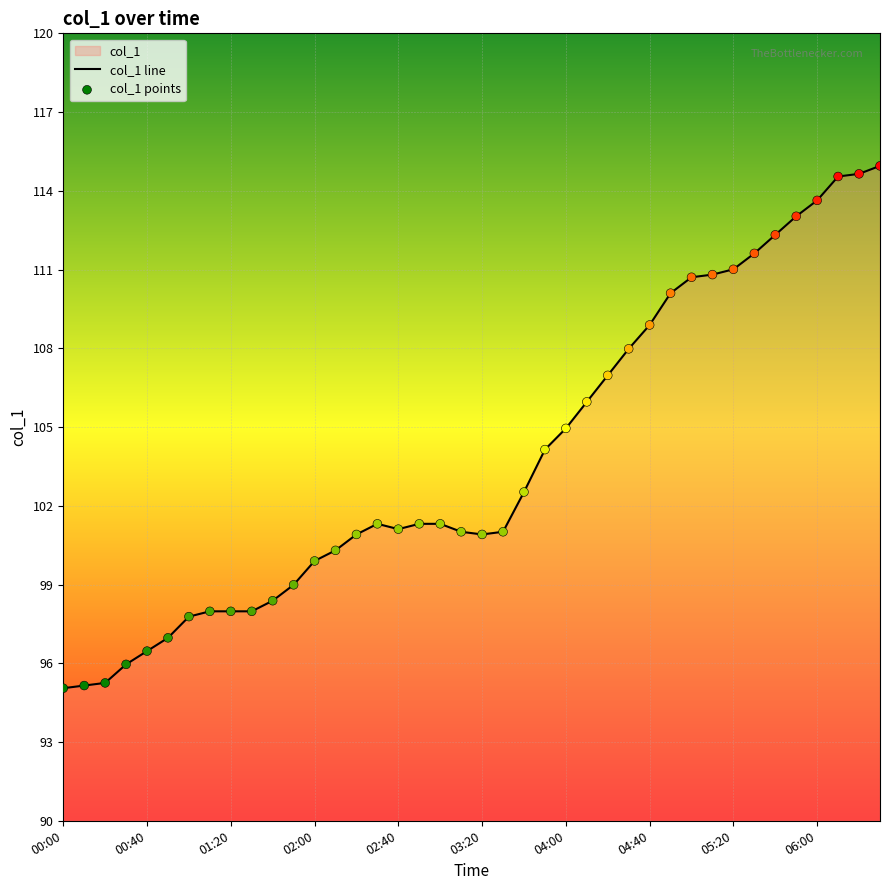

Which series contains the lowest Y value?

col_1 line